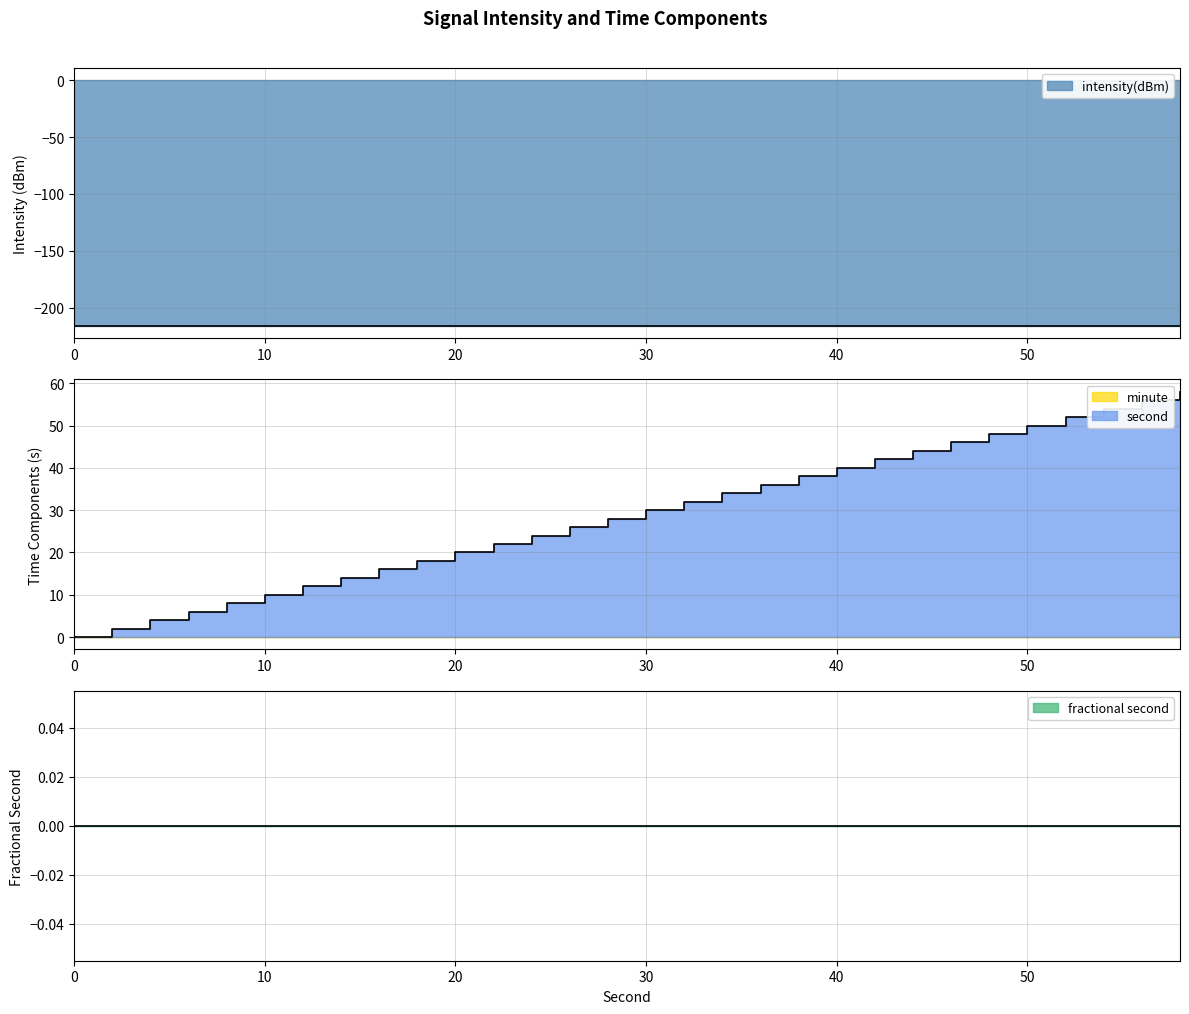

What is the minimum value shown in the chart?

-215.8